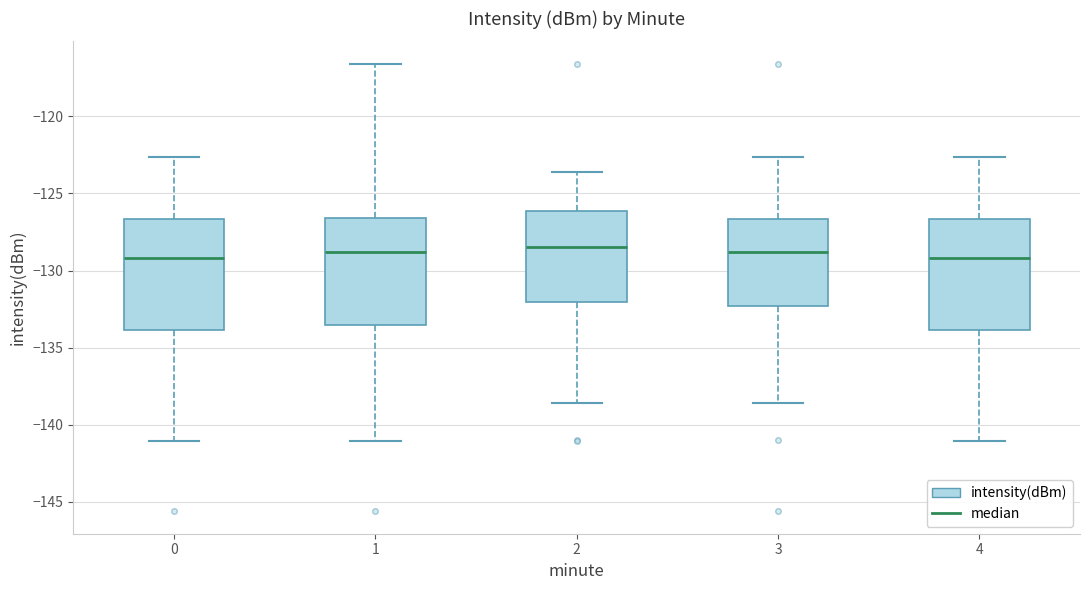

Reading left to right, transcribe this box plot: for each box, give where its median line is, the range the box spans, and where its two whiskers end, as read against the y-axis. The values are not printed on the chart, so give them approximately, as read against the axis.

0: median -129.0, box -134.0 to -126.5, whiskers -141.0 to -122.5
1: median -129.0, box -133.5 to -126.5, whiskers -141.0 to -116.5
2: median -128.5, box -132.0 to -126.0, whiskers -138.5 to -123.5
3: median -129.0, box -132.5 to -126.5, whiskers -138.5 to -122.5
4: median -129.0, box -134.0 to -126.5, whiskers -141.0 to -122.5